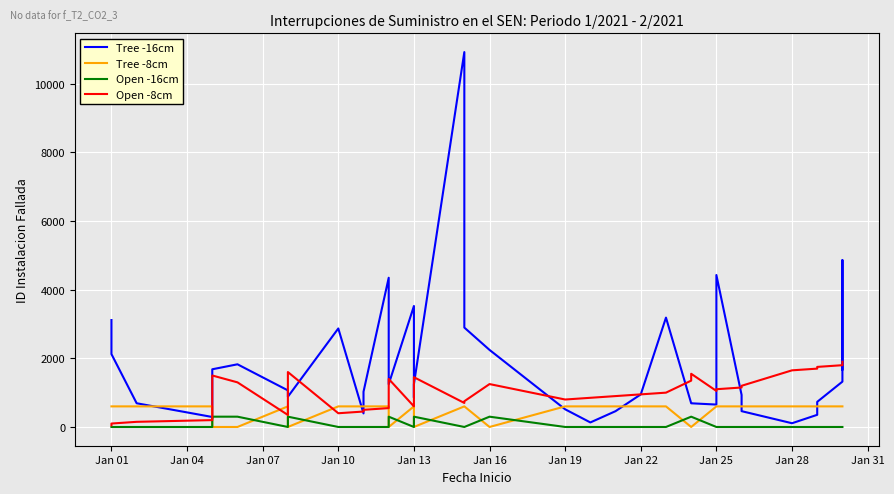

In Open -8cm, how many points are lower than both neighbors (excluding endpoints)?

6